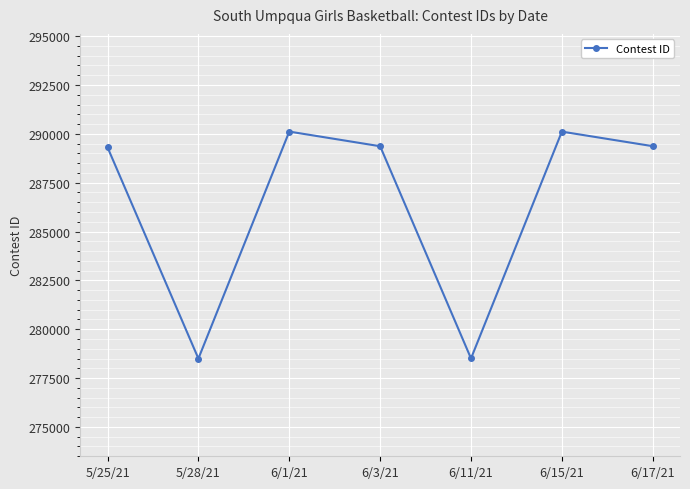

At which category does the data reach its first local peak?

6/1/21